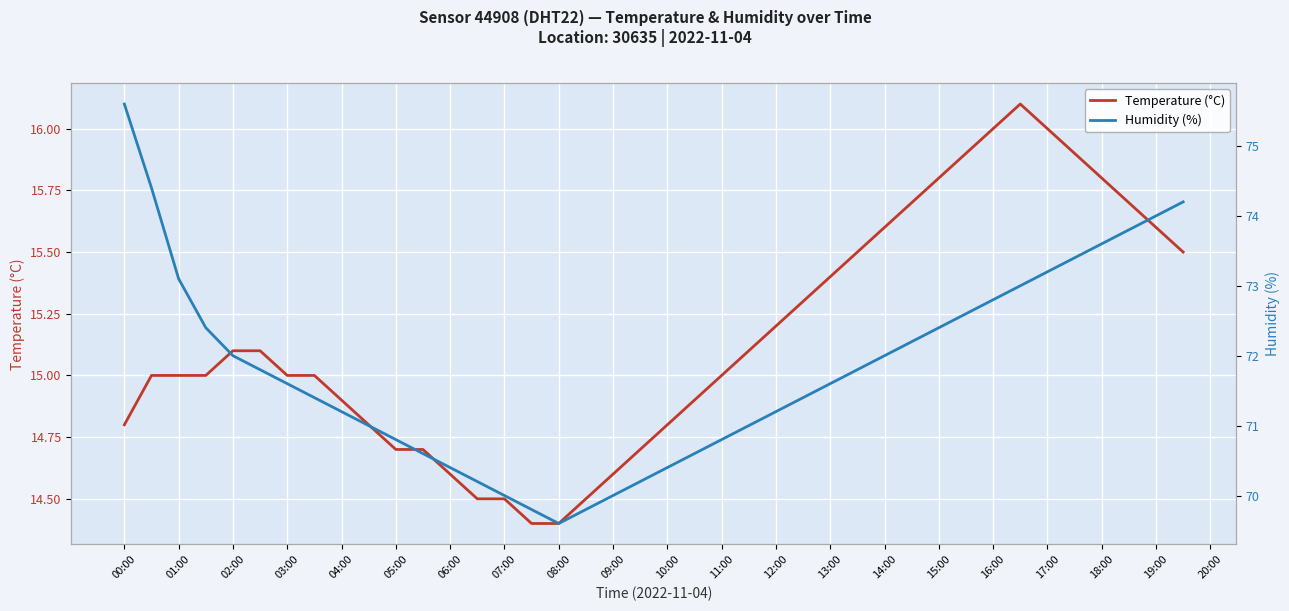

How many interior local peaks does the temperature series have?

1